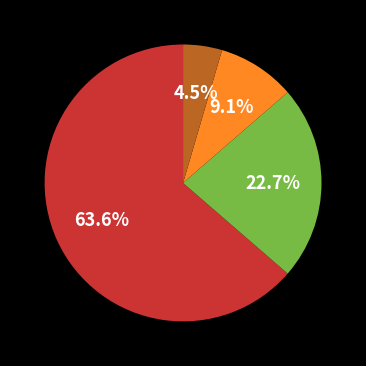

Is there any slice that represents more than half of the pie?

Yes